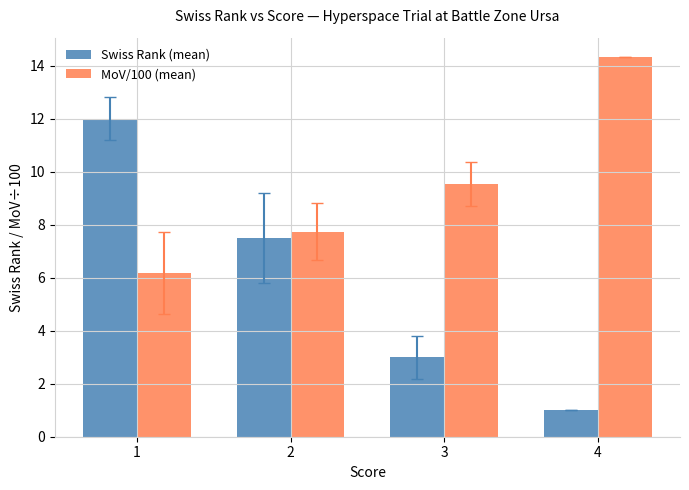

Between 3 and 4, which series saw the biggest shift?

MoV/100 (mean)